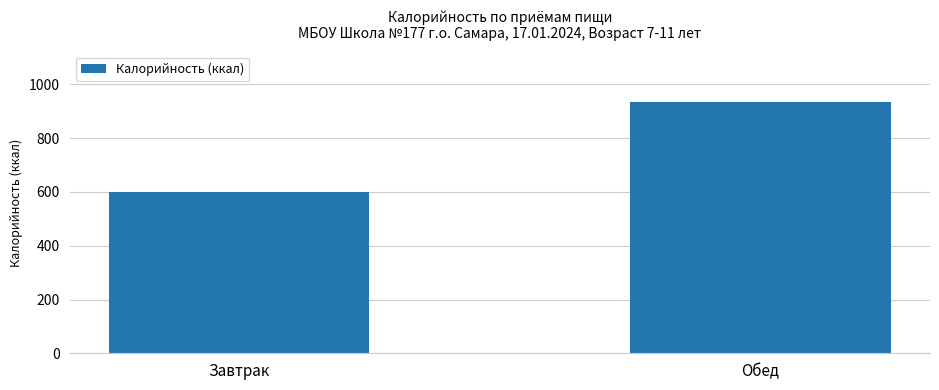

The chart shows a value of 935.1 at Обед. True or false?

True